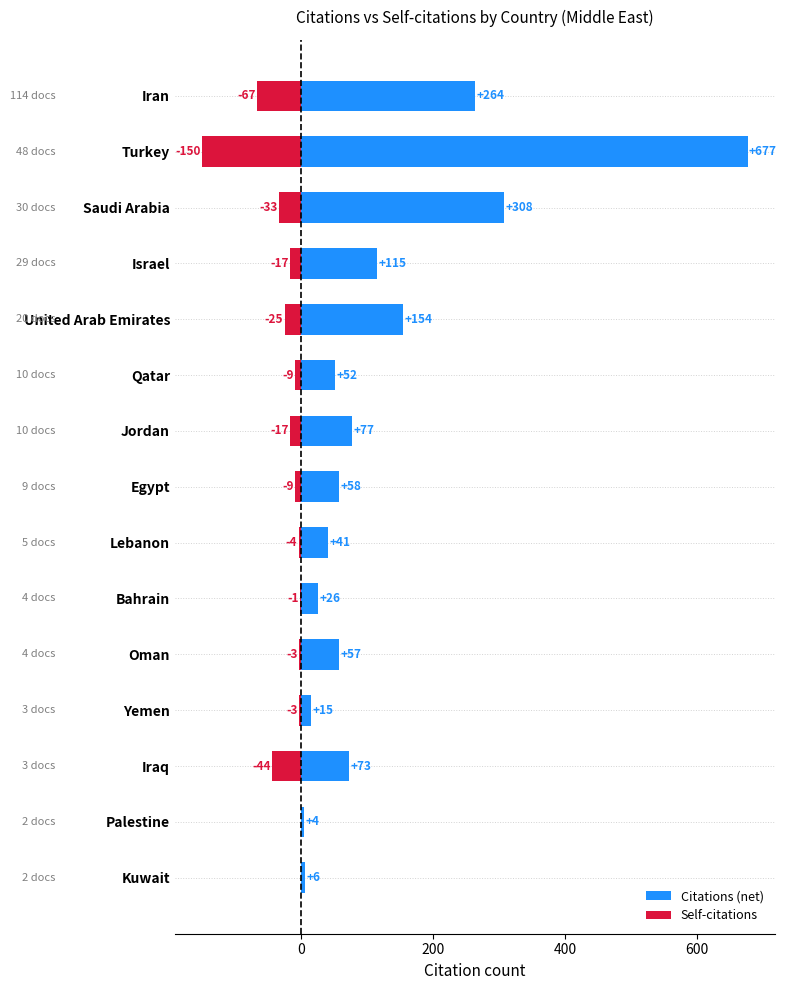

The value of Citations (net) at Turkey is 209. True or false?

False